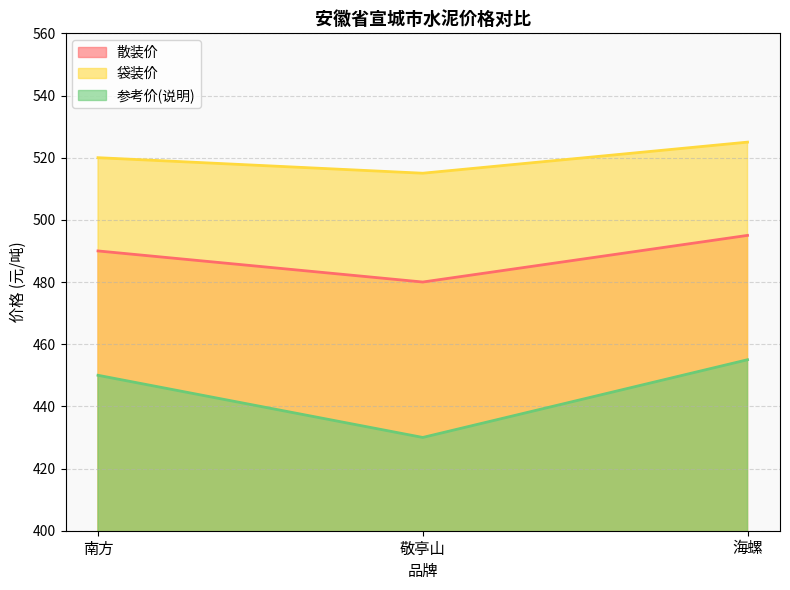

What value does the 散装价 series have at 敬亭山?

480